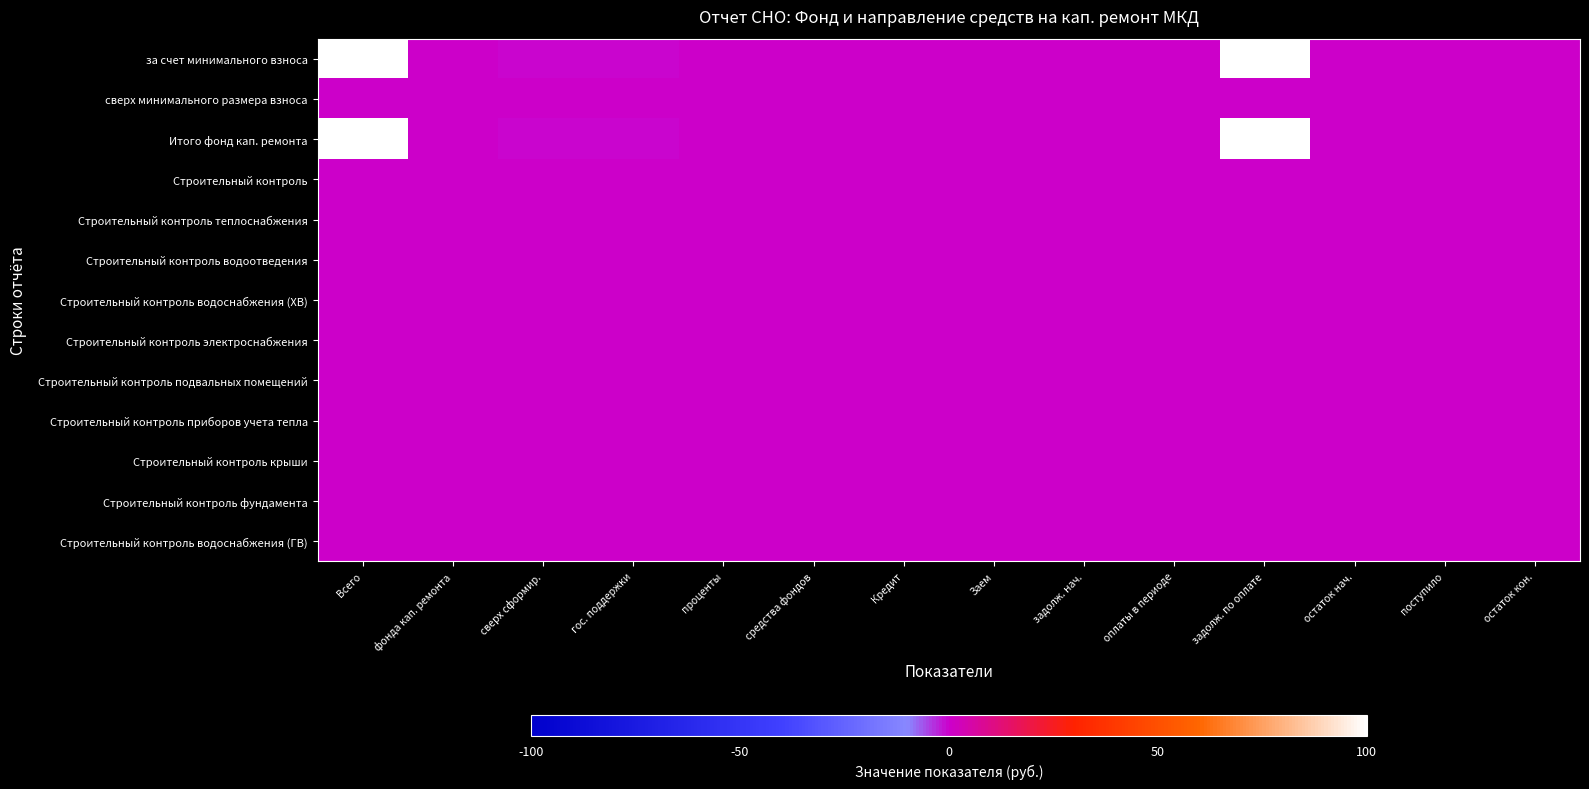

Reading left to right, list all the values displayed in this chart.

за счет минимального взноса: Всего=1.0	фонда кап. ремонта=0.5	сверх сформир.=0.5	гос. поддержки=0.5	проценты=0.5	средства фондов=0.5	Кредит=0.5	Заем=0.5	задолж. нач.=0.5	оплаты в периоде=0.5	задолж. по оплате=1.0	остаток нач.=0.5	поступило=0.5	остаток кон.=0.5
сверх минимального размера взноса: Всего=0.5	фонда кап. ремонта=0.5	сверх сформир.=0.5	гос. поддержки=0.5	проценты=0.5	средства фондов=0.5	Кредит=0.5	Заем=0.5	задолж. нач.=0.5	оплаты в периоде=0.5	задолж. по оплате=0.5	остаток нач.=0.5	поступило=0.5	остаток кон.=0.5
Итого фонд кап. ремонта: Всего=1.0	фонда кап. ремонта=0.5	сверх сформир.=0.5	гос. поддержки=0.5	проценты=0.5	средства фондов=0.5	Кредит=0.5	Заем=0.5	задолж. нач.=0.5	оплаты в периоде=0.5	задолж. по оплате=1.0	остаток нач.=0.5	поступило=0.5	остаток кон.=0.5
Строительный контроль: Всего=0.5	фонда кап. ремонта=0.5	сверх сформир.=0.5	гос. поддержки=0.5	проценты=0.5	средства фондов=0.5	Кредит=0.5	Заем=0.5	задолж. нач.=0.5	оплаты в периоде=0.5	задолж. по оплате=0.5	остаток нач.=0.5	поступило=0.5	остаток кон.=0.5
Строительный контроль теплоснабжения: Всего=0.5	фонда кап. ремонта=0.5	сверх сформир.=0.5	гос. поддержки=0.5	проценты=0.5	средства фондов=0.5	Кредит=0.5	Заем=0.5	задолж. нач.=0.5	оплаты в периоде=0.5	задолж. по оплате=0.5	остаток нач.=0.5	поступило=0.5	остаток кон.=0.5
Строительный контроль водоотведения: Всего=0.5	фонда кап. ремонта=0.5	сверх сформир.=0.5	гос. поддержки=0.5	проценты=0.5	средства фондов=0.5	Кредит=0.5	Заем=0.5	задолж. нач.=0.5	оплаты в периоде=0.5	задолж. по оплате=0.5	остаток нач.=0.5	поступило=0.5	остаток кон.=0.5
Строительный контроль водоснабжения (ХВ): Всего=0.5	фонда кап. ремонта=0.5	сверх сформир.=0.5	гос. поддержки=0.5	проценты=0.5	средства фондов=0.5	Кредит=0.5	Заем=0.5	задолж. нач.=0.5	оплаты в периоде=0.5	задолж. по оплате=0.5	остаток нач.=0.5	поступило=0.5	остаток кон.=0.5
Строительный контроль электроснабжения: Всего=0.5	фонда кап. ремонта=0.5	сверх сформир.=0.5	гос. поддержки=0.5	проценты=0.5	средства фондов=0.5	Кредит=0.5	Заем=0.5	задолж. нач.=0.5	оплаты в периоде=0.5	задолж. по оплате=0.5	остаток нач.=0.5	поступило=0.5	остаток кон.=0.5
Строительный контроль подвальных помещений: Всего=0.5	фонда кап. ремонта=0.5	сверх сформир.=0.5	гос. поддержки=0.5	проценты=0.5	средства фондов=0.5	Кредит=0.5	Заем=0.5	задолж. нач.=0.5	оплаты в периоде=0.5	задолж. по оплате=0.5	остаток нач.=0.5	поступило=0.5	остаток кон.=0.5
Строительный контроль приборов учета тепла: Всего=0.5	фонда кап. ремонта=0.5	сверх сформир.=0.5	гос. поддержки=0.5	проценты=0.5	средства фондов=0.5	Кредит=0.5	Заем=0.5	задолж. нач.=0.5	оплаты в периоде=0.5	задолж. по оплате=0.5	остаток нач.=0.5	поступило=0.5	остаток кон.=0.5
Строительный контроль крыши: Всего=0.5	фонда кап. ремонта=0.5	сверх сформир.=0.5	гос. поддержки=0.5	проценты=0.5	средства фондов=0.5	Кредит=0.5	Заем=0.5	задолж. нач.=0.5	оплаты в периоде=0.5	задолж. по оплате=0.5	остаток нач.=0.5	поступило=0.5	остаток кон.=0.5
Строительный контроль фундамента: Всего=0.5	фонда кап. ремонта=0.5	сверх сформир.=0.5	гос. поддержки=0.5	проценты=0.5	средства фондов=0.5	Кредит=0.5	Заем=0.5	задолж. нач.=0.5	оплаты в периоде=0.5	задолж. по оплате=0.5	остаток нач.=0.5	поступило=0.5	остаток кон.=0.5
Строительный контроль водоснабжения (ГВ): Всего=0.5	фонда кап. ремонта=0.5	сверх сформир.=0.5	гос. поддержки=0.5	проценты=0.5	средства фондов=0.5	Кредит=0.5	Заем=0.5	задолж. нач.=0.5	оплаты в периоде=0.5	задолж. по оплате=0.5	остаток нач.=0.5	поступило=0.5	остаток кон.=0.5